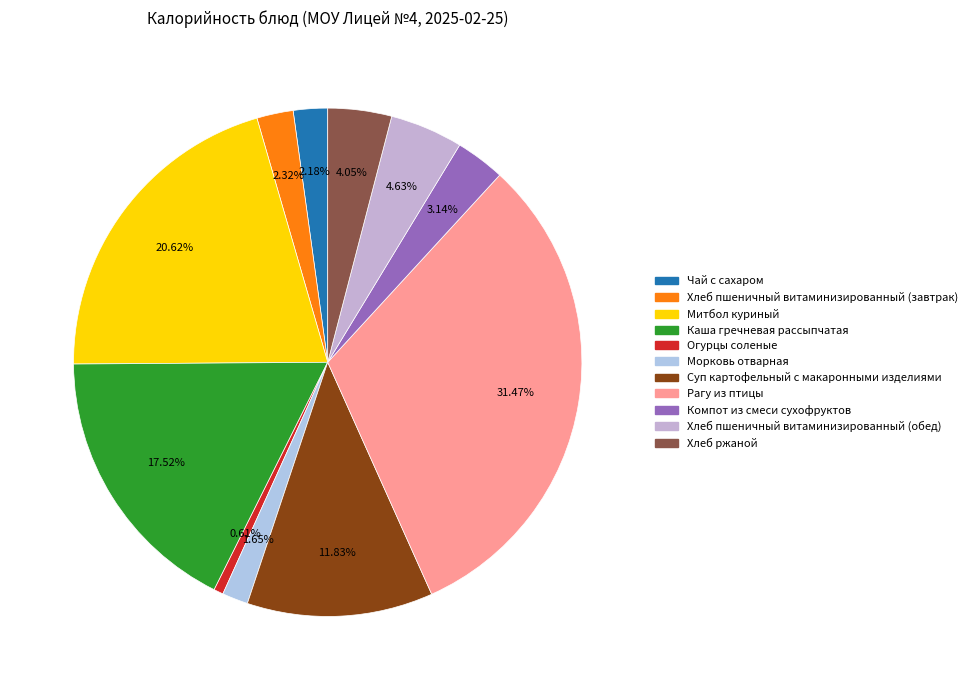

Count the number of slices in the pie.

11